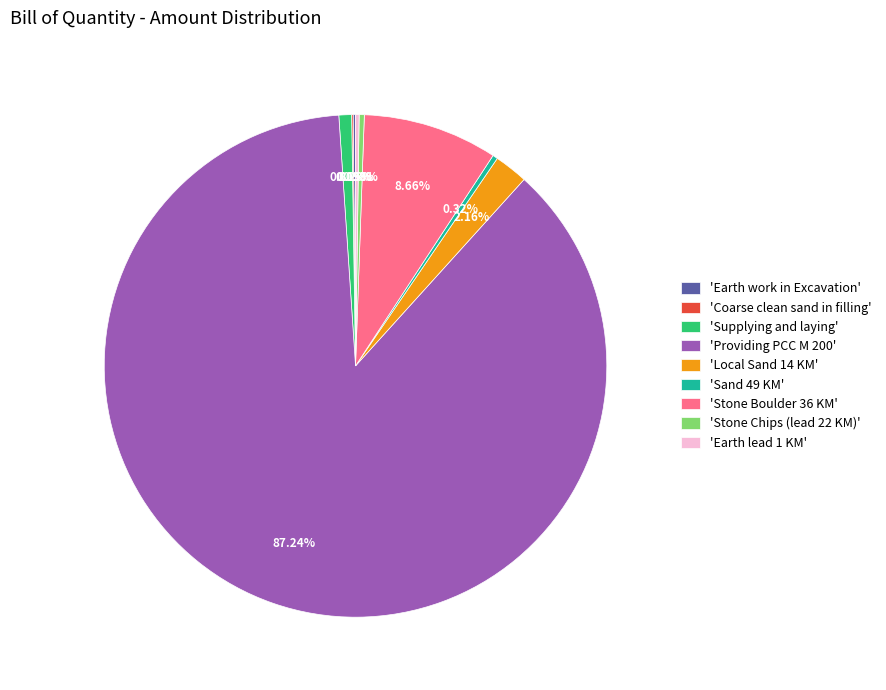

Which category accounts for the majority?

'Providing PCC M 200'